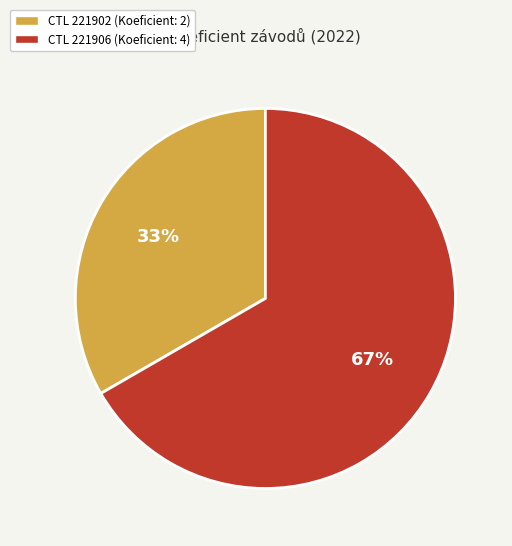

To the nearest percent, what is the average slice percentage?

50%